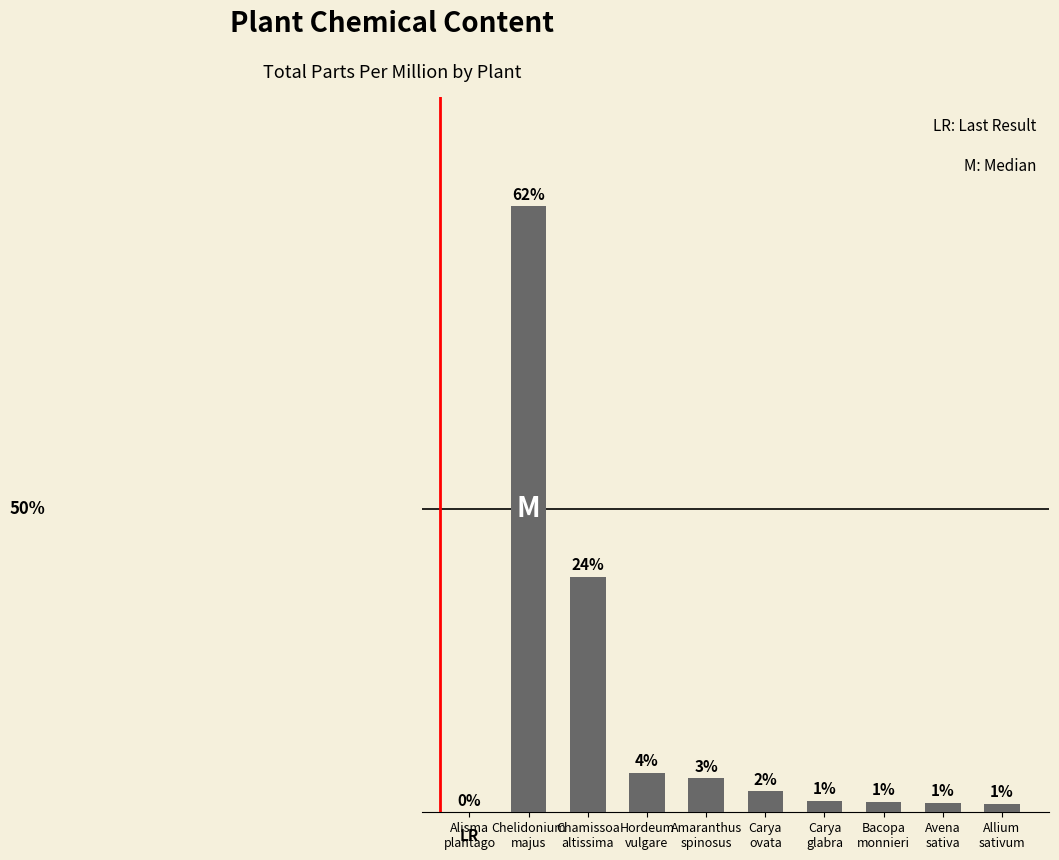

Reading left to right, transcribe all the data shown in this chart.

0.0	340.0	132.0	22.0	19.0	11.7	6.6	6.0	5.5	4.8